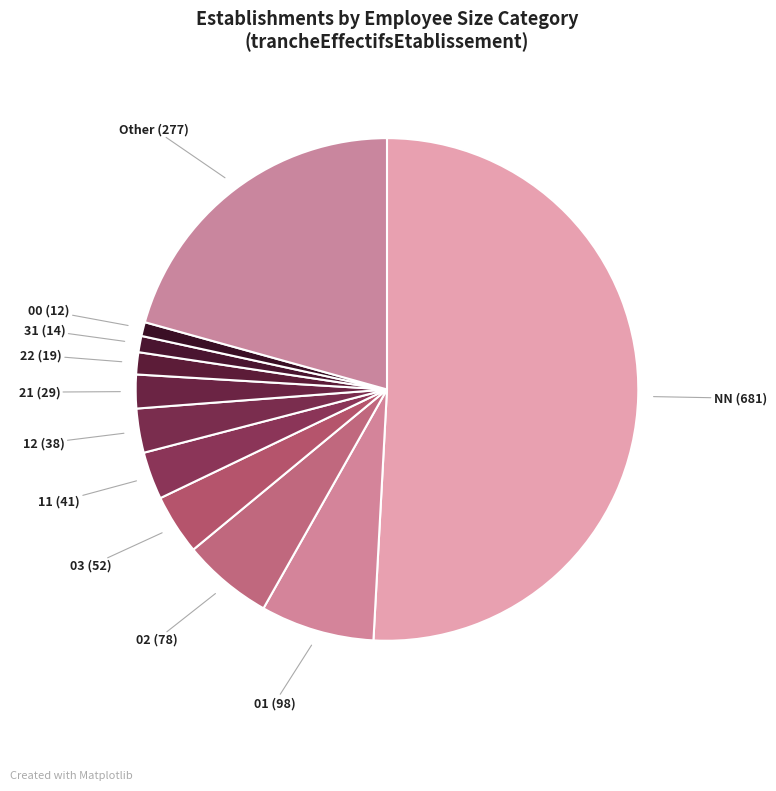

True or false: 21 accounts for 9% of the total.

False